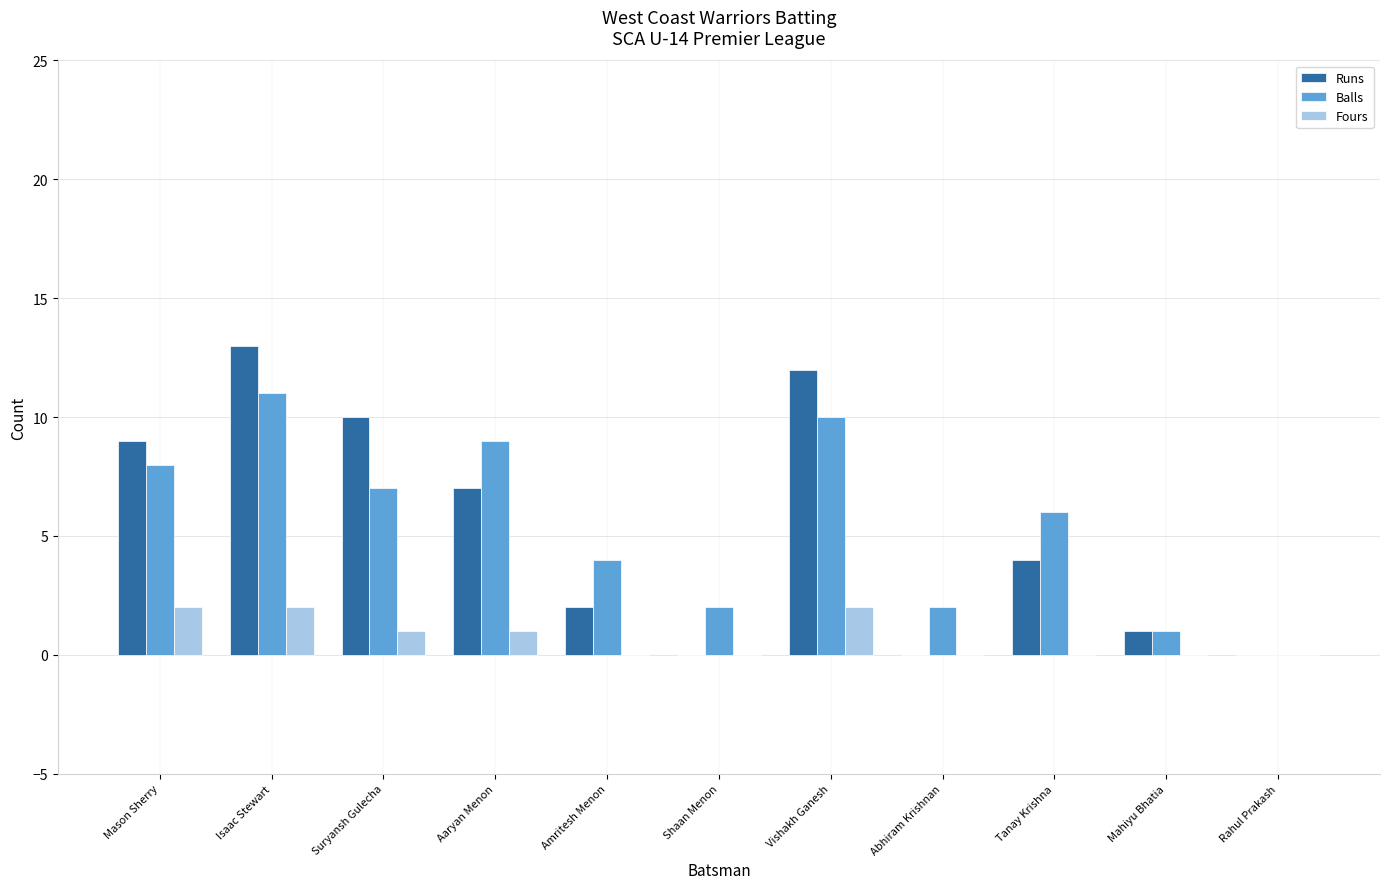

The value of Runs at Suryansh Gulecha is 4. True or false?

False